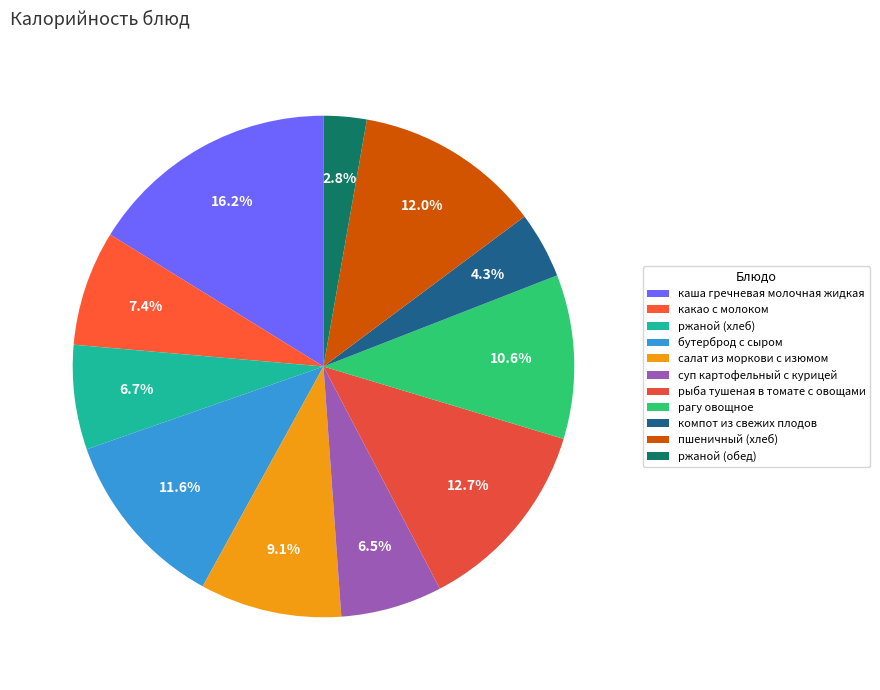

How many segments does this pie chart have?

11